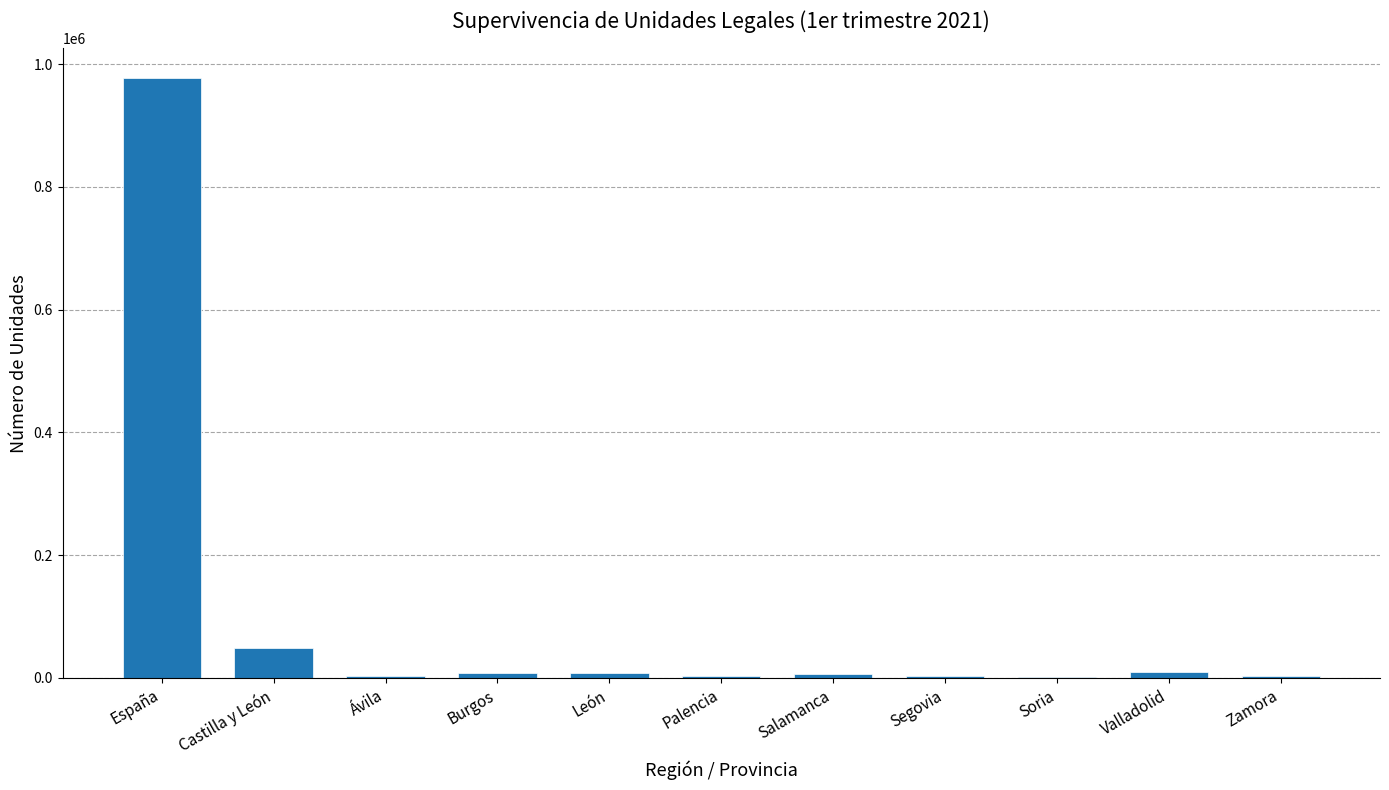

What is the sum of all values?

1072850